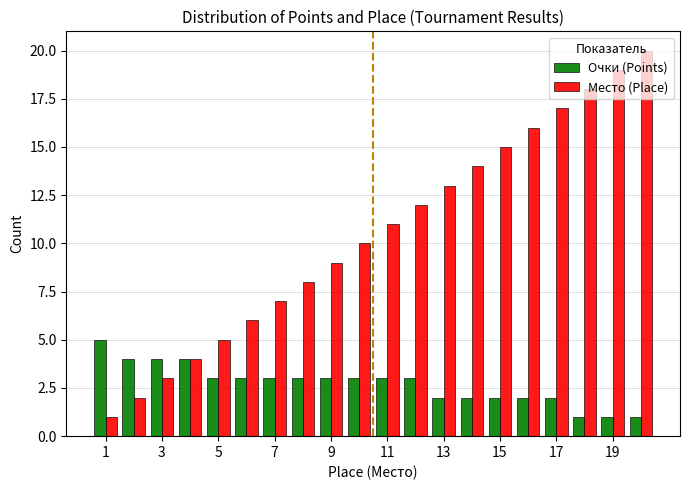

How many data points in Очки (Points) are less than 3?

8